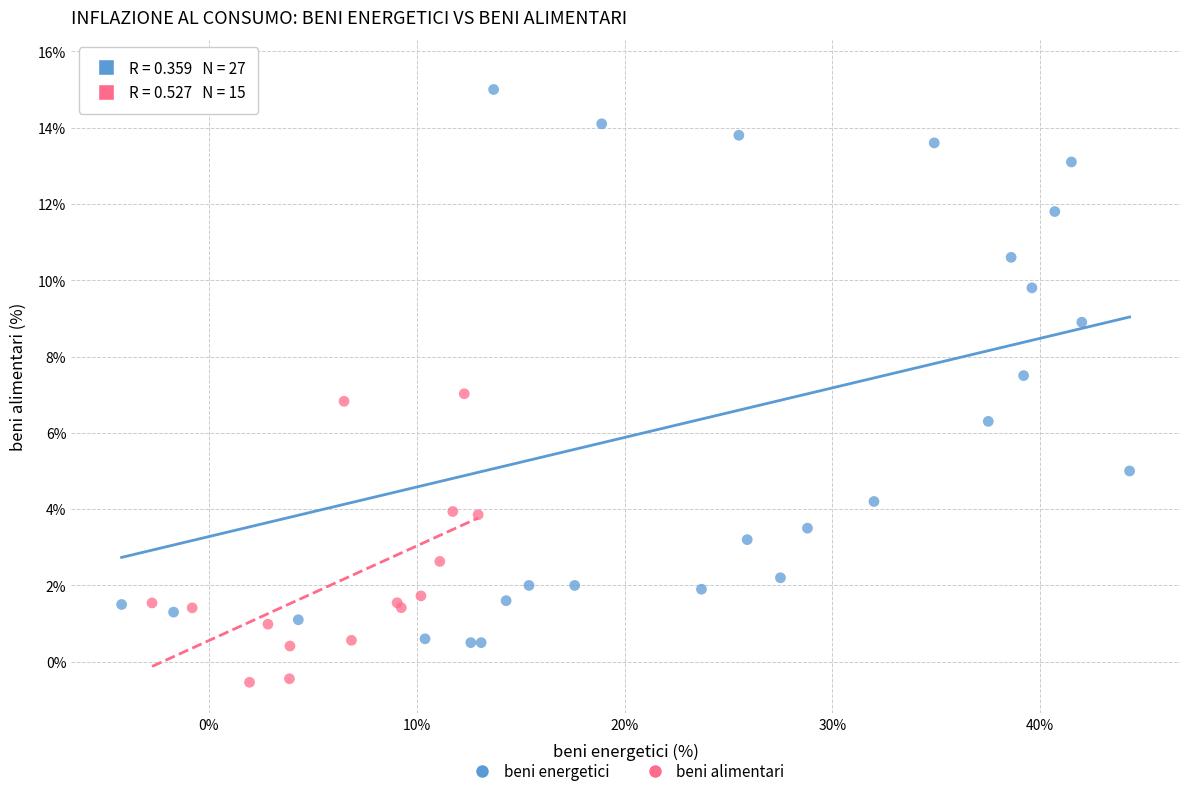

Which series contains the lowest Y value?

beni alimentari